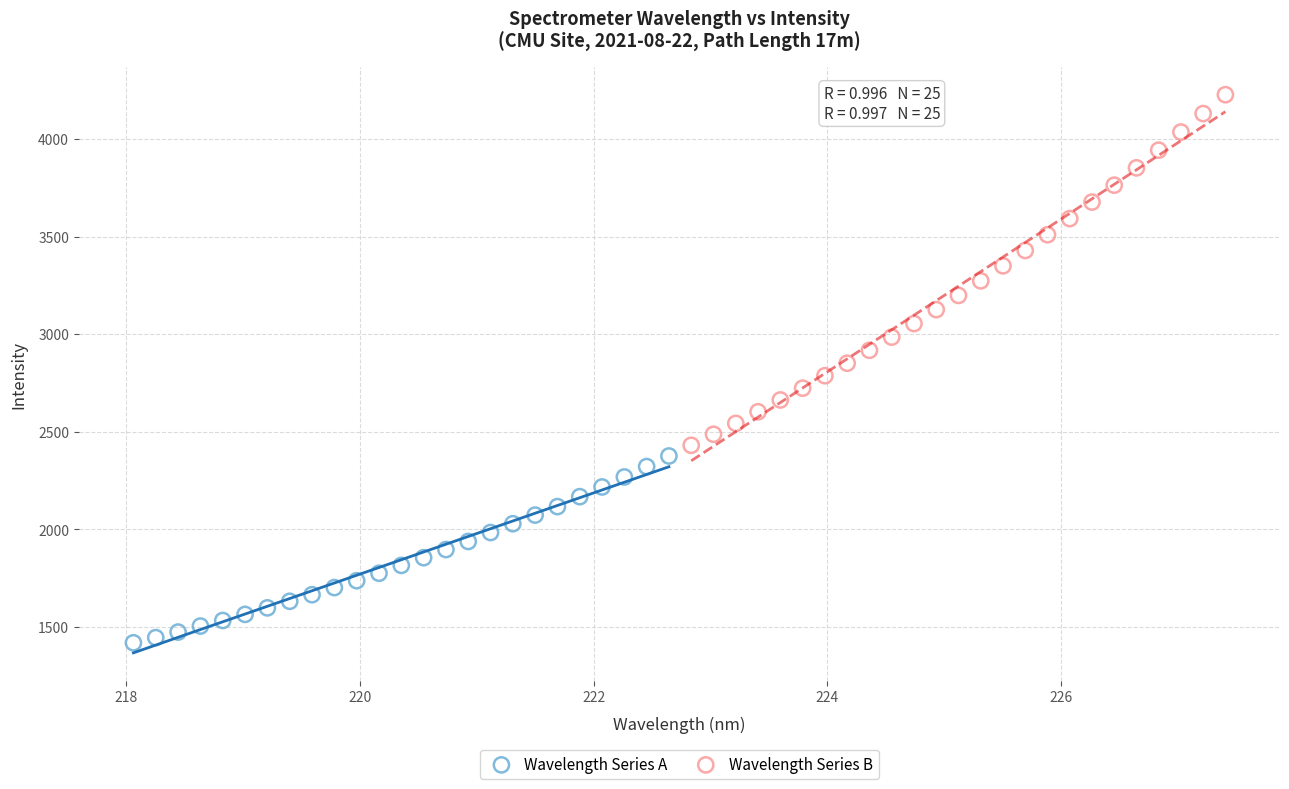

Which series reaches the minimum Y coordinate?

Wavelength Series A